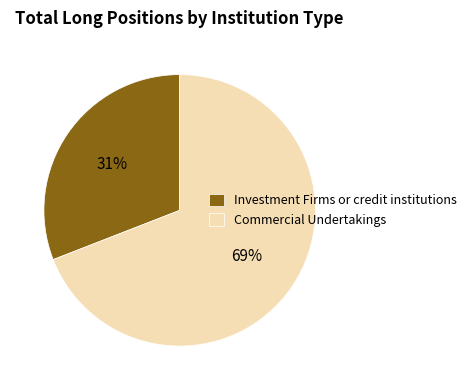

True or false: Commercial Undertakings accounts for 82% of the total.

False